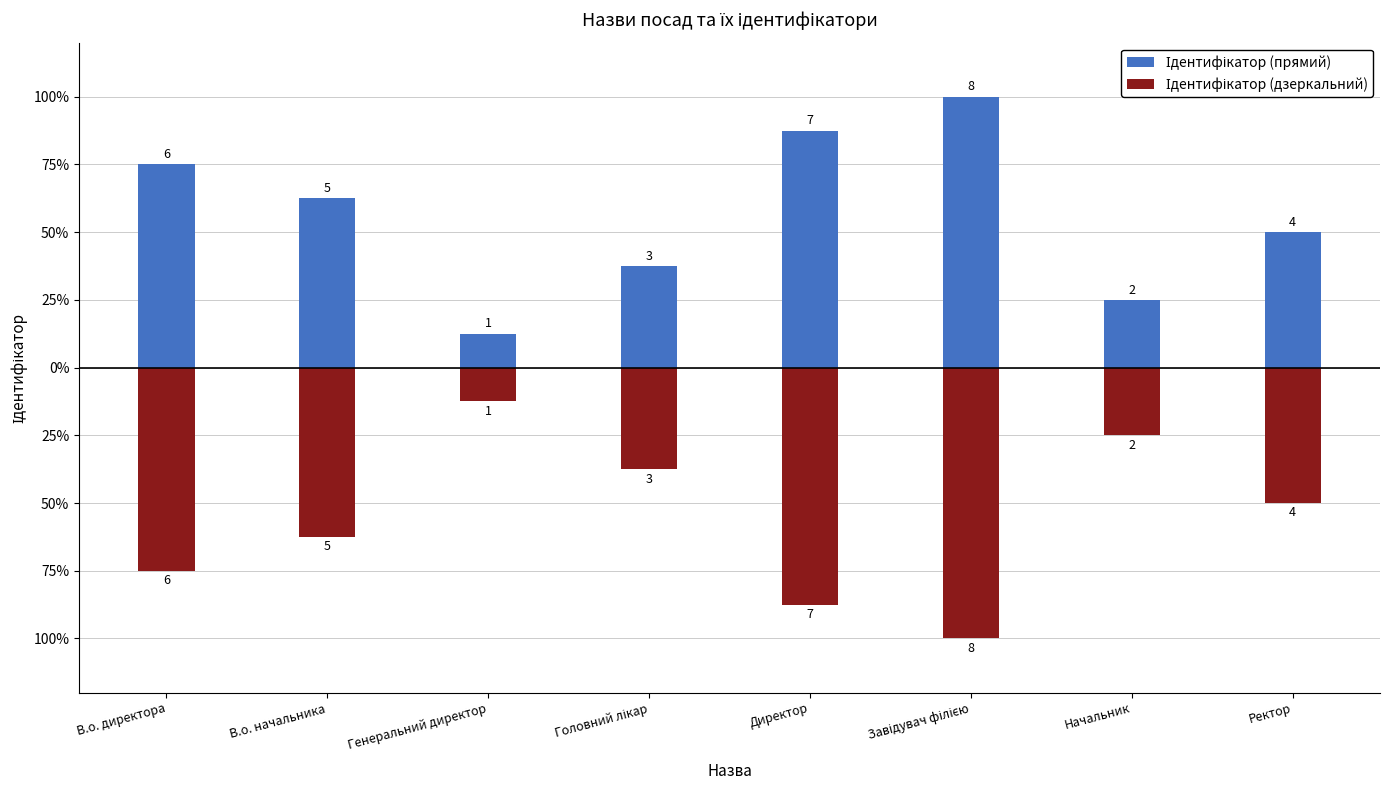

Which label corresponds to the smallest value in the chart?

Завідувач філією